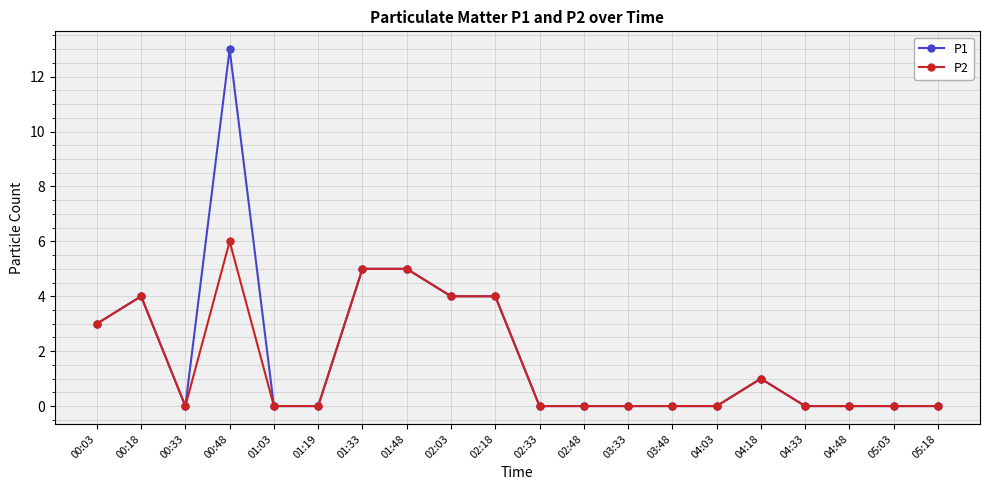

List the series in order of their peak value, highest first.

P1, P2